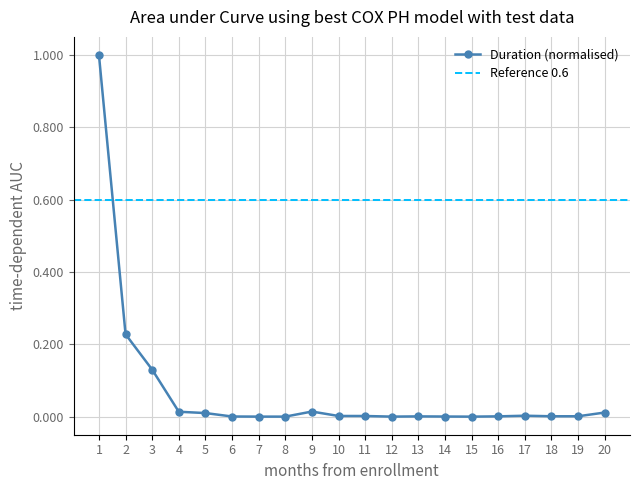

True or false: the data shows 0.0 at 16.

True